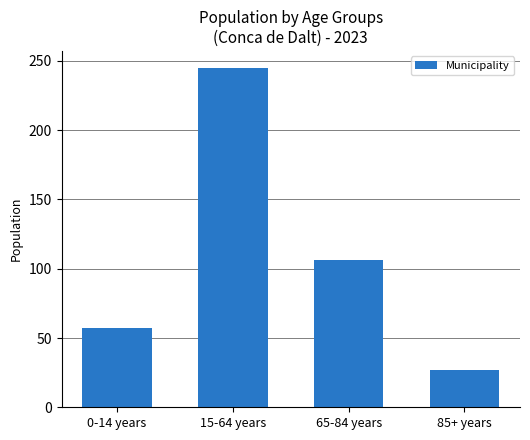

What is the sum of the values at 65-84 years and 0-14 years?

163